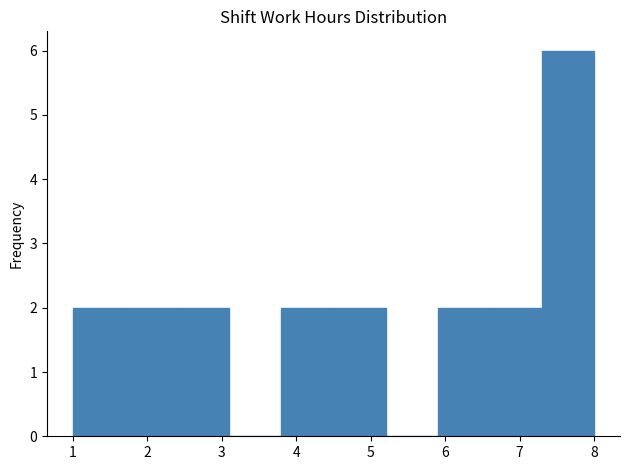

What is the height of the bar covering 7.3 to 8.0 on the x-axis? The values are not printed on the chart, so give them approximately, as read against the axis.

6